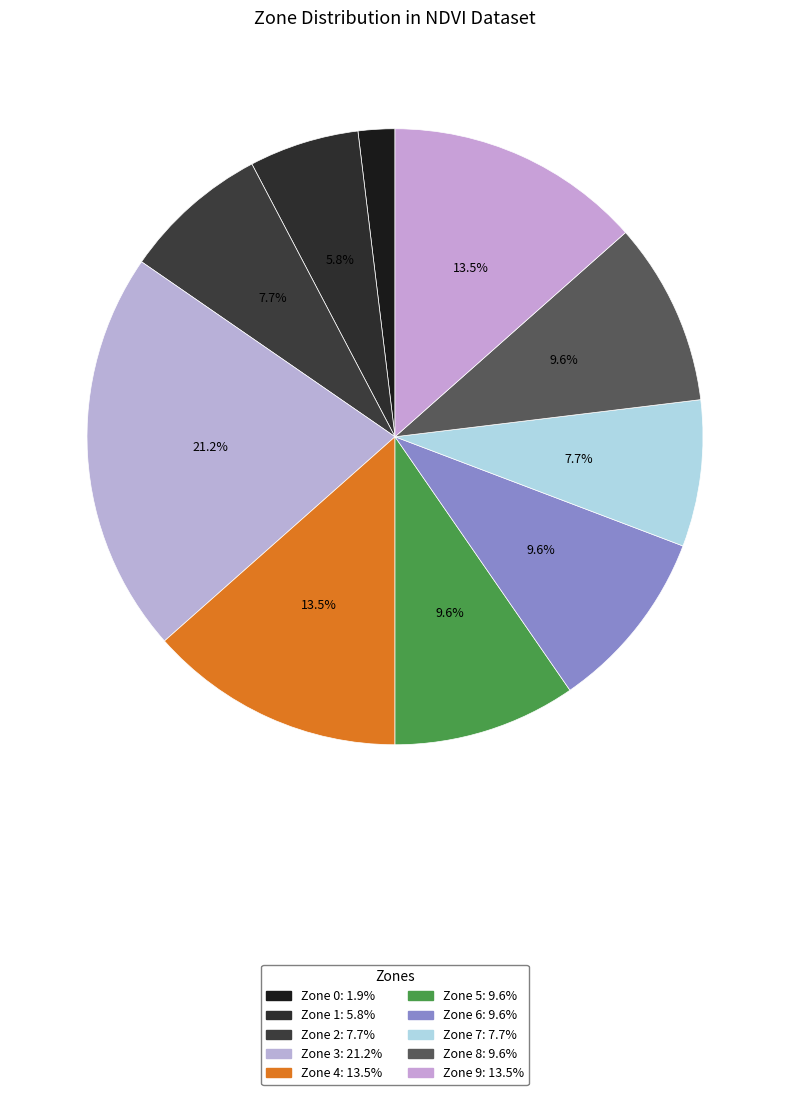

Does any single category account for the majority?

No